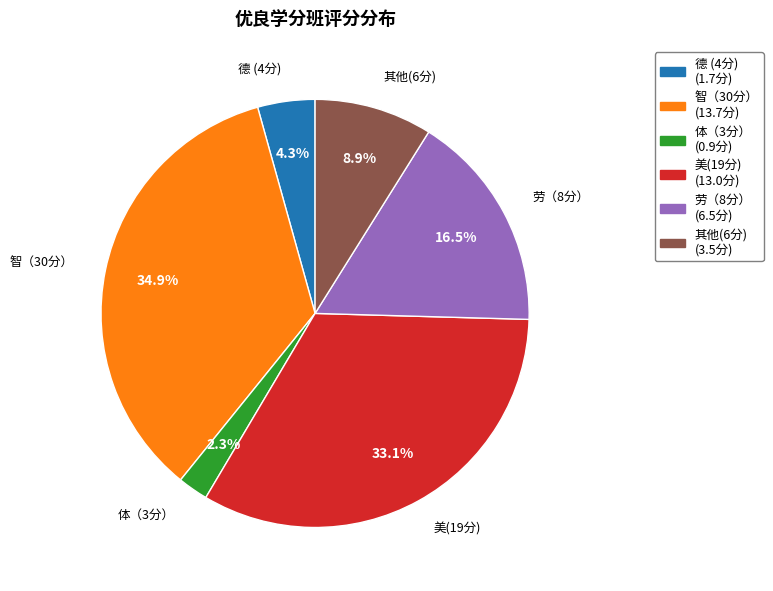

What is the smallest slice in the pie chart?

体（3分）